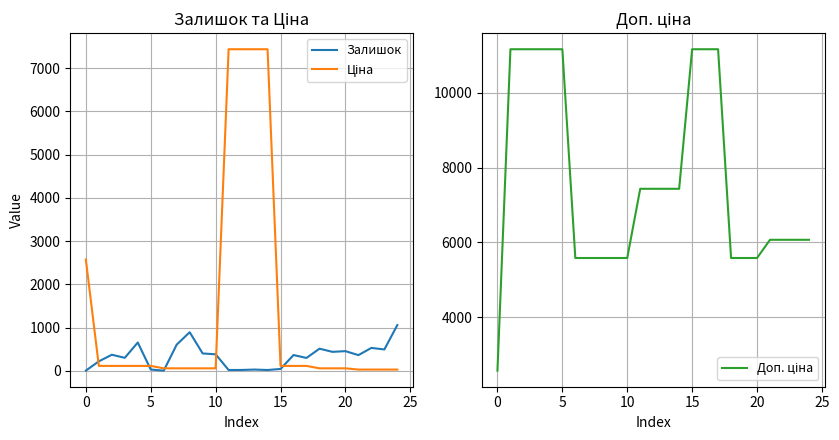

What is the total value across all series at 19?

6077.9